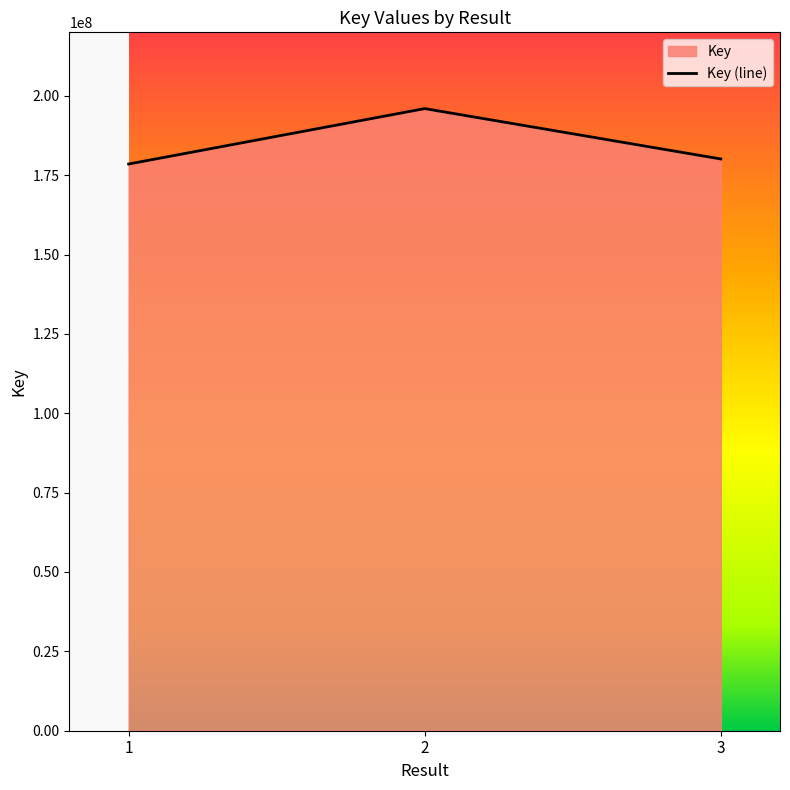

What is the ratio of the value at 3 to the value at 1?

1.0